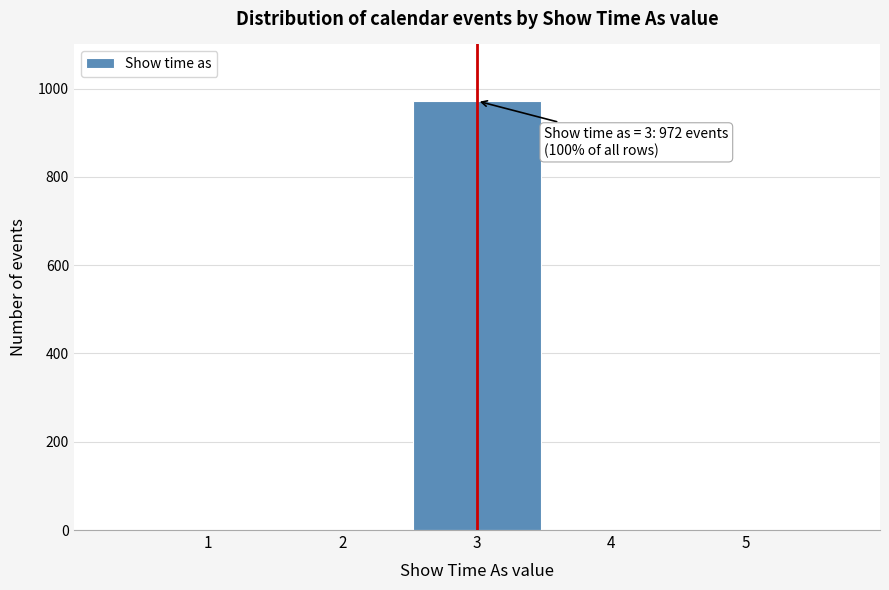

Reading left to right, transcribe all the data shown in this chart.

1=0	2=0	3=972	4=0	5=0